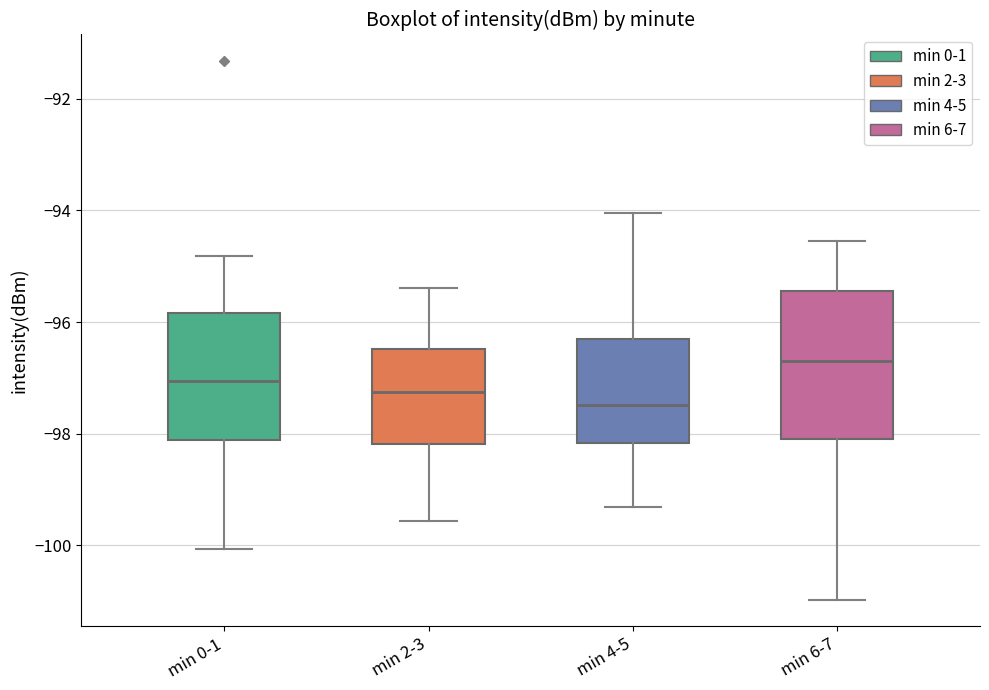

Where is the lower edge of the box for min 2-3 on the y-axis? The values are not printed on the chart, so give them approximately, as read against the axis.

-98.2